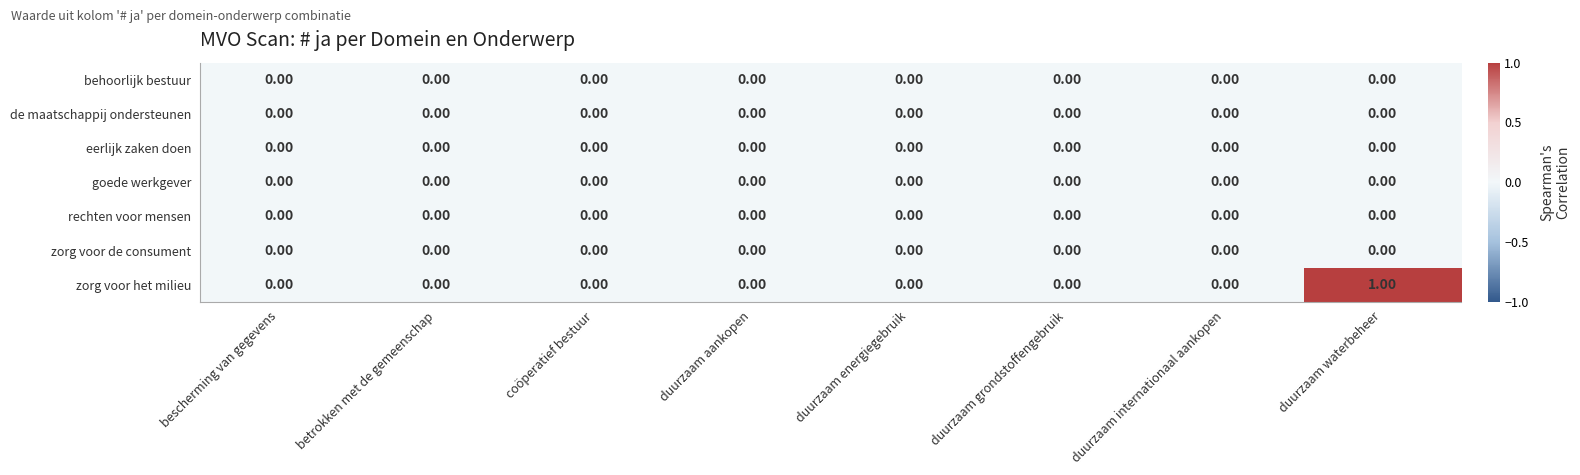

At which category does the chart reach its peak across all series?

duurzaam waterbeheer